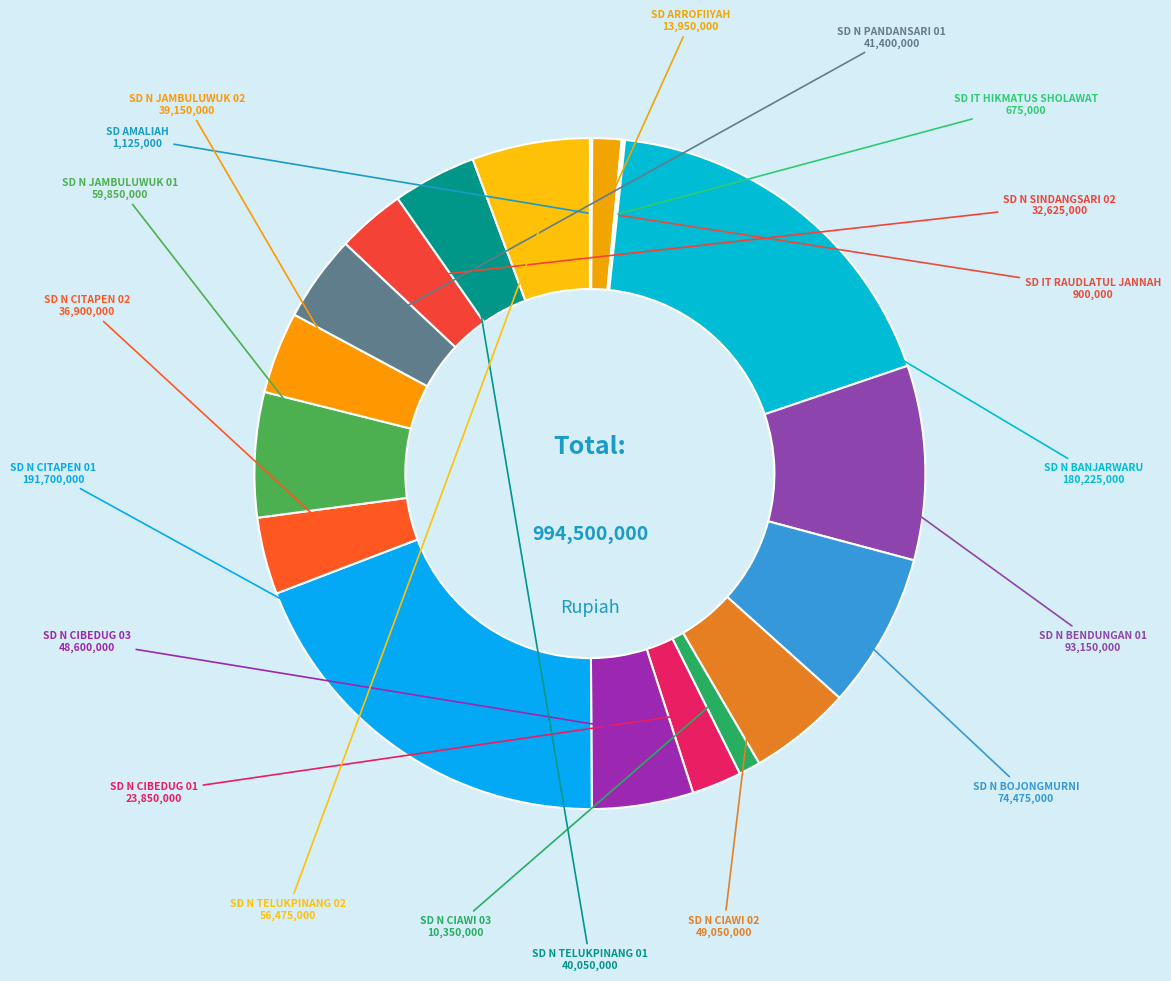

To the nearest percent, what is the difference between the largest and smallest slice percentages?

19%